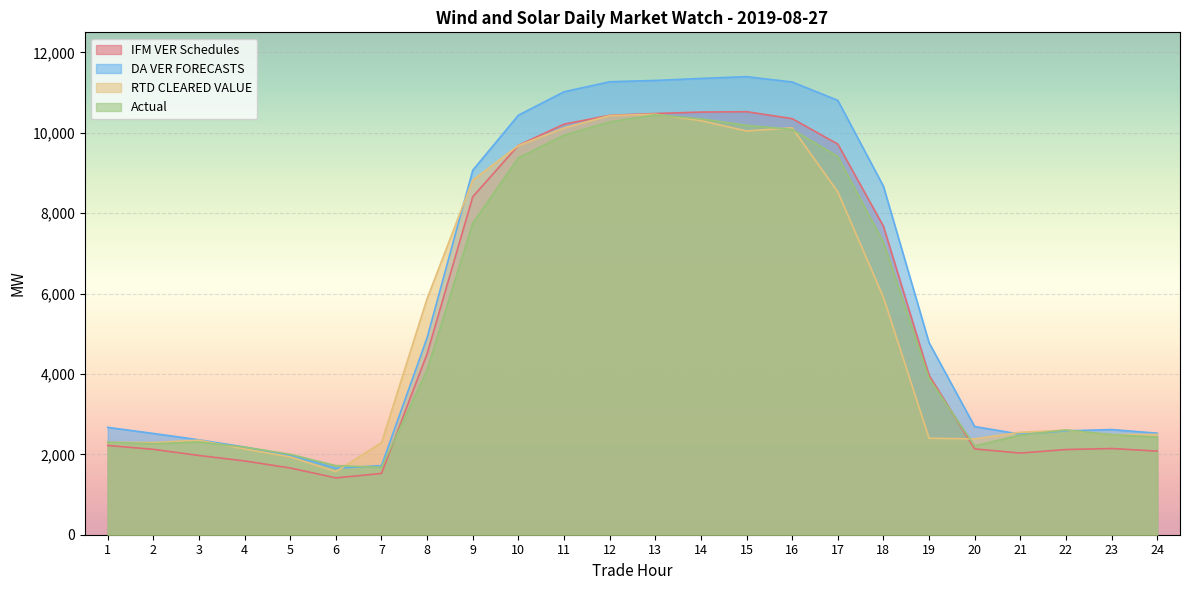

True or false: RTD CLEARED VALUE has a value of 585.9 at 24.

False